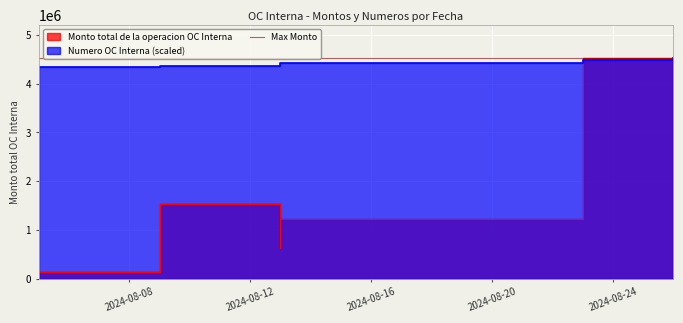

True or false: Numero OC Interna has more than 1 points higher than both neighbors.

False